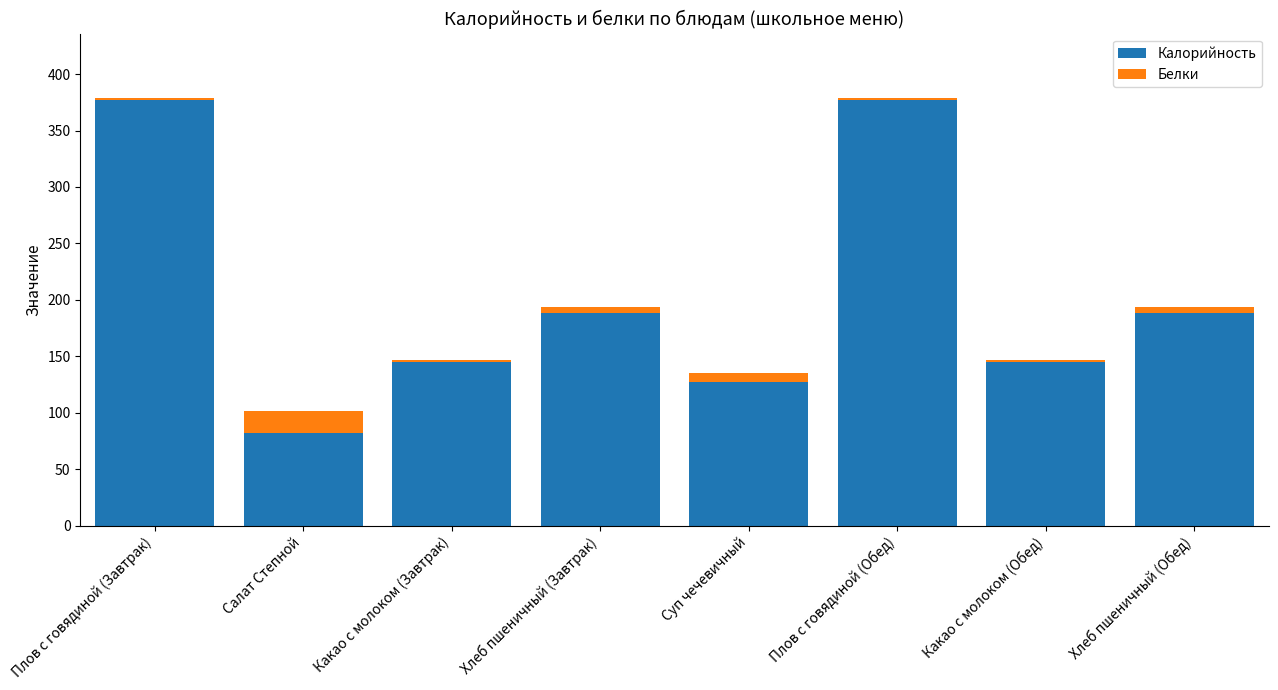

Which category has the lowest value in the Калорийность series?

Салат Степной